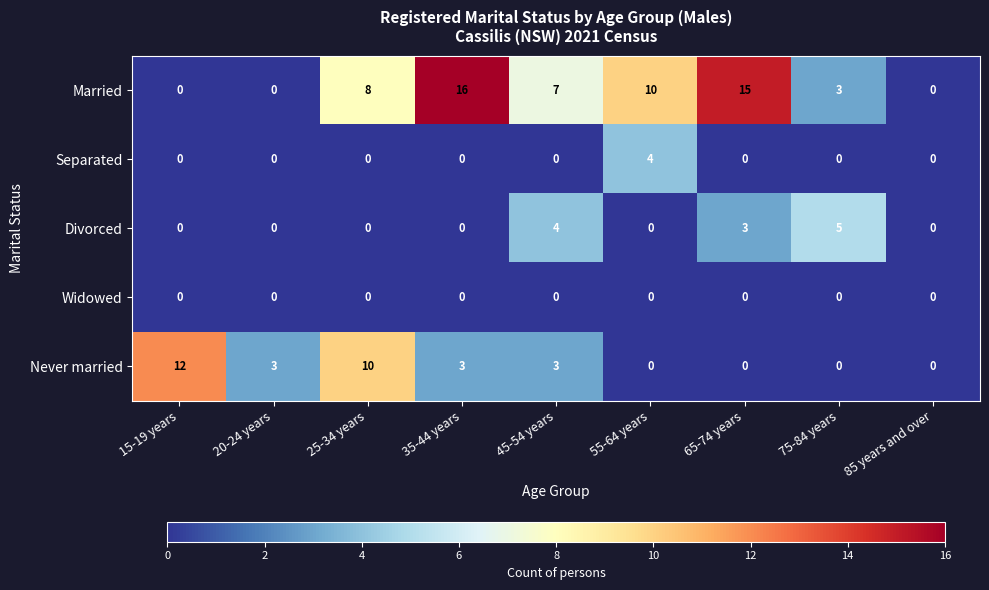

Count the number of categories in the chart.

9